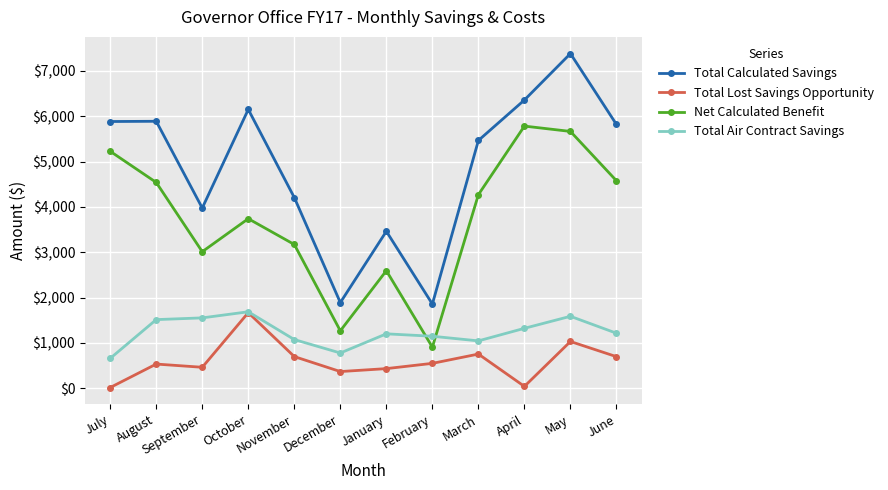

Does the chart display data point markers on the line(s)?

Yes